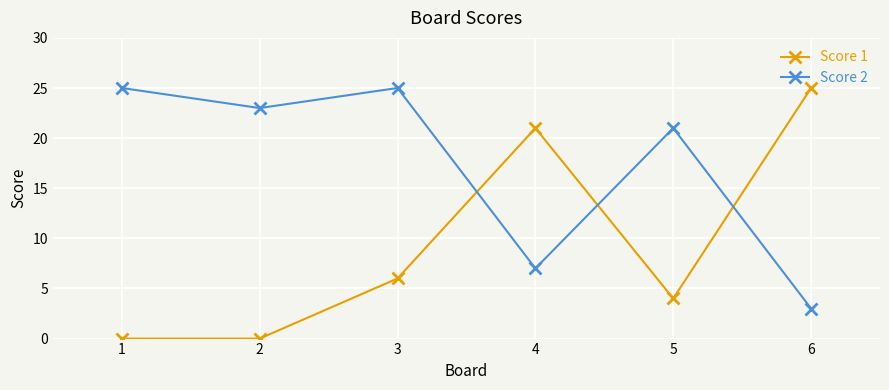

Between 1 and 4, which series saw the biggest shift?

Score 1